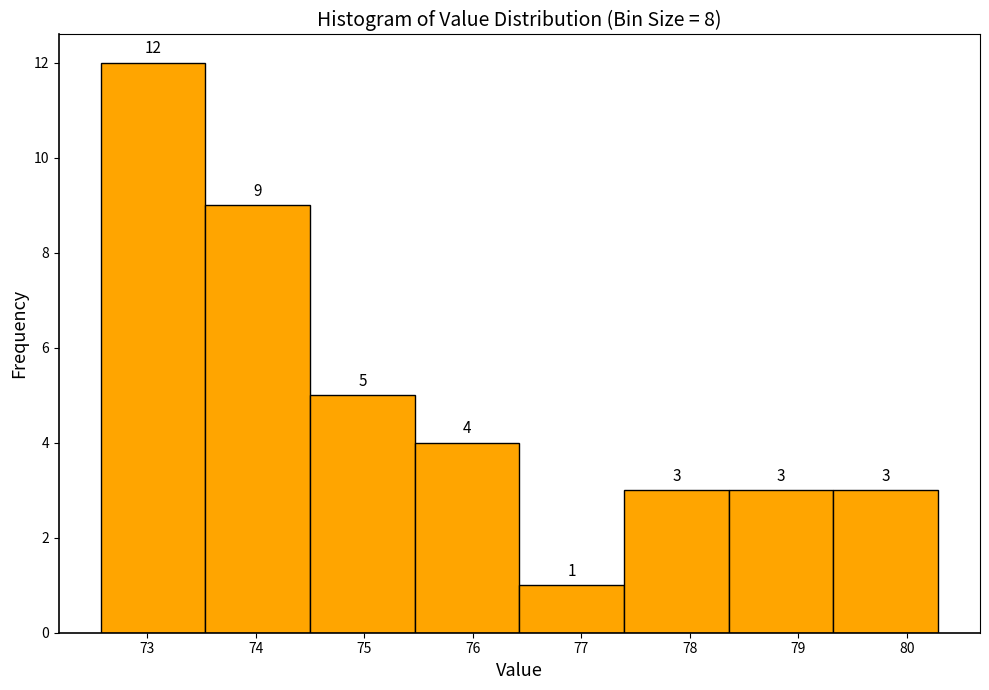

Reading left to right, list every bar in this chart as the range it spans on the x-axis followed by its height. The bar edges are not printed on the chart, so give them approximately, as read against the axis.

72.6 to 73.5: 12
73.5 to 74.5: 9
74.5 to 75.5: 5
75.5 to 76.4: 4
76.4 to 77.4: 1
77.4 to 78.4: 3
78.4 to 79.3: 3
79.3 to 80.3: 3